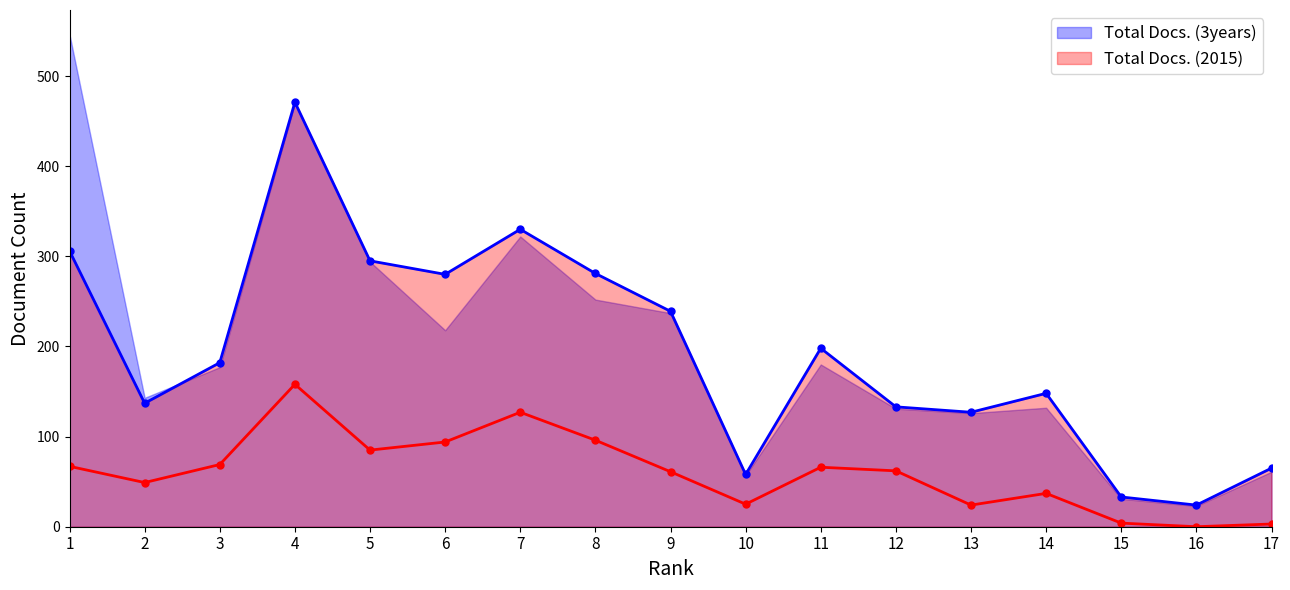

Reading right to left, what are all the values shown in this chart?

Total Docs. (3years): 65	24	33	148	127	133	198	58	239	281	330	280	295	471	182	137	306
Total Docs. (2015): 3	0	4	37	24	62	66	25	61	96	127	94	85	158	69	49	67